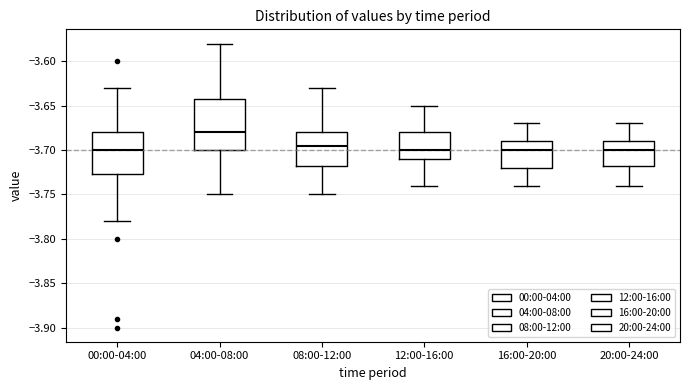

Comparing the boxes themselves (not the whiskers), which one is the tallest?

04:00-08:00